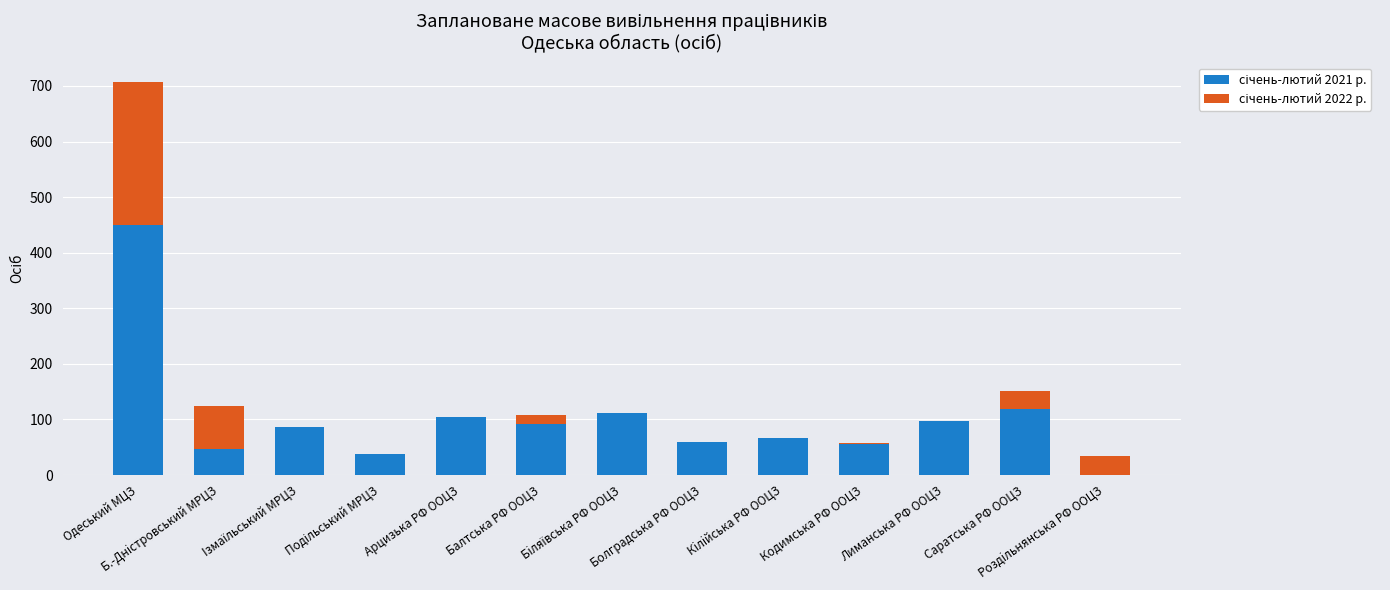

What is the difference between the maximum and minimum values in the січень-лютий 2022 р. series?

257